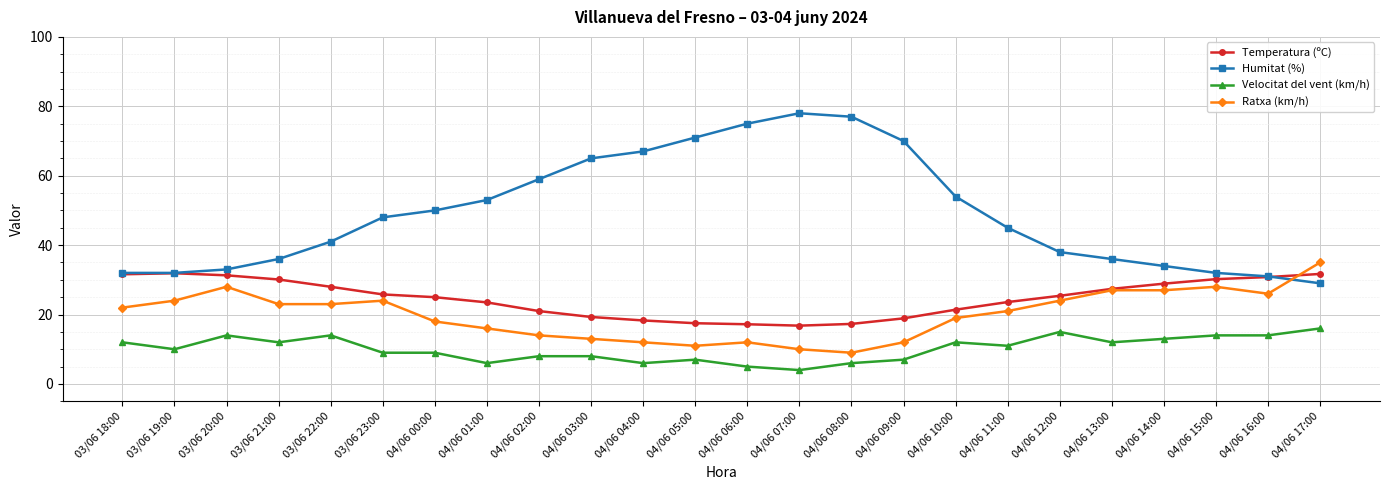

Count the number of data series in this chart.

4